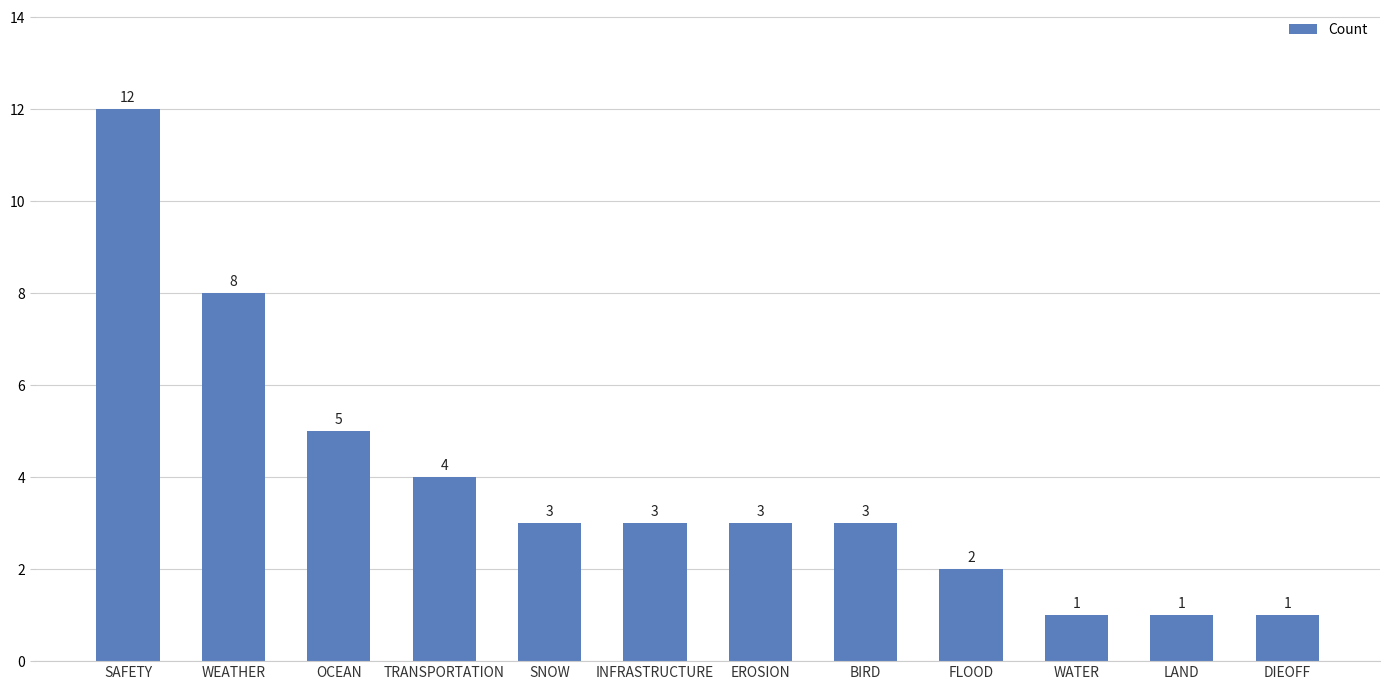

Reading right to left, list all the values displayed in this chart.

DIEOFF=1	LAND=1	WATER=1	FLOOD=2	BIRD=3	EROSION=3	INFRASTRUCTURE=3	SNOW=3	TRANSPORTATION=4	OCEAN=5	WEATHER=8	SAFETY=12